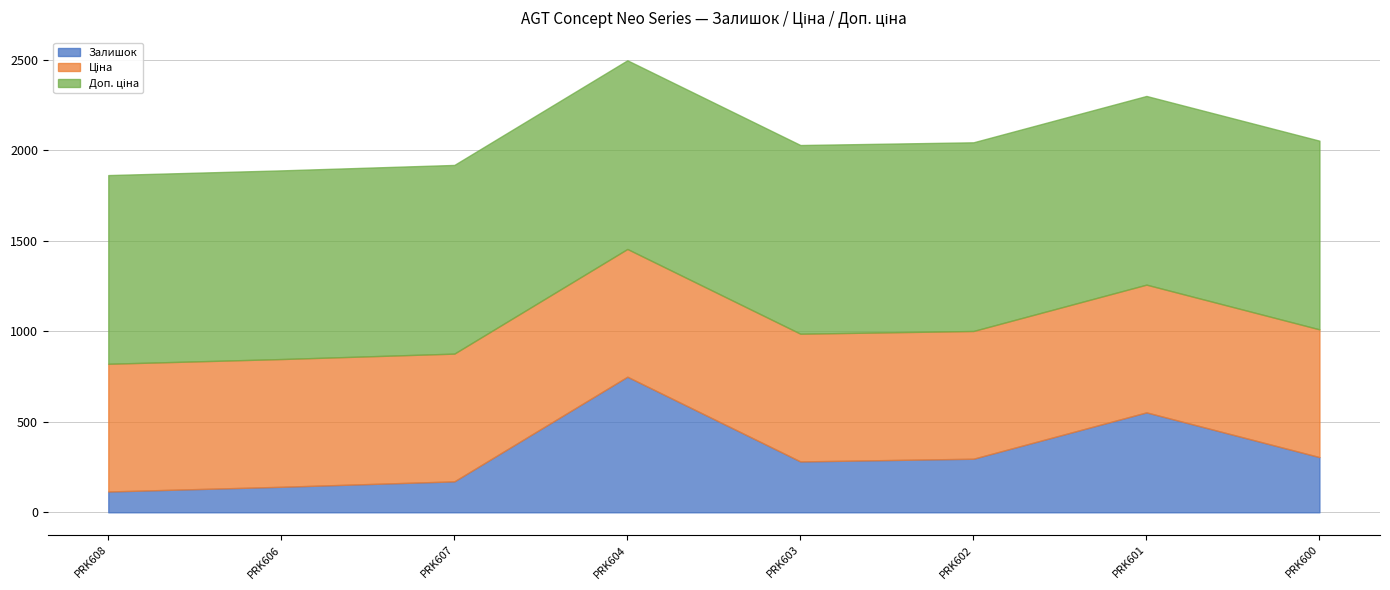

Which label corresponds to the smallest value in the chart?

PRK608